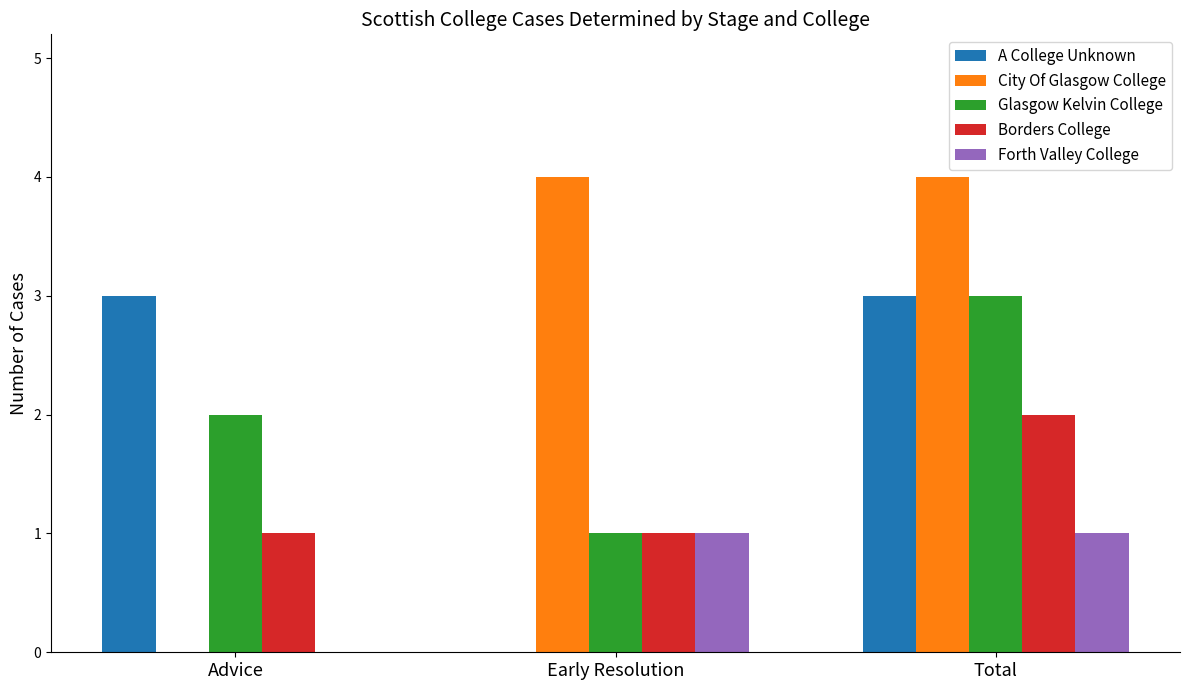

At which label does Borders College reach its peak?

Total